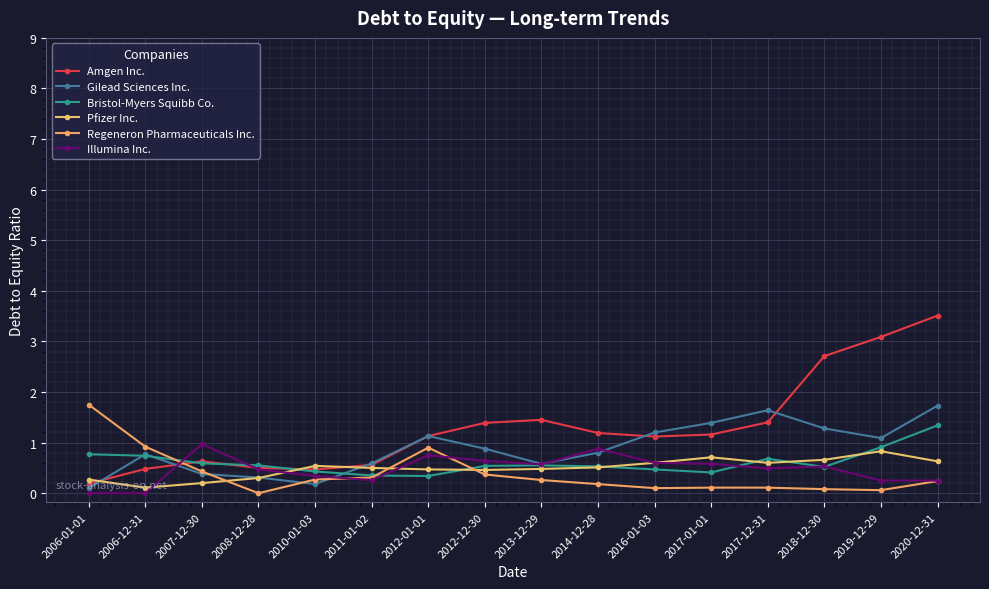

In Pfizer Inc., how many points are higher than both neighbors (excluding endpoints)?

3